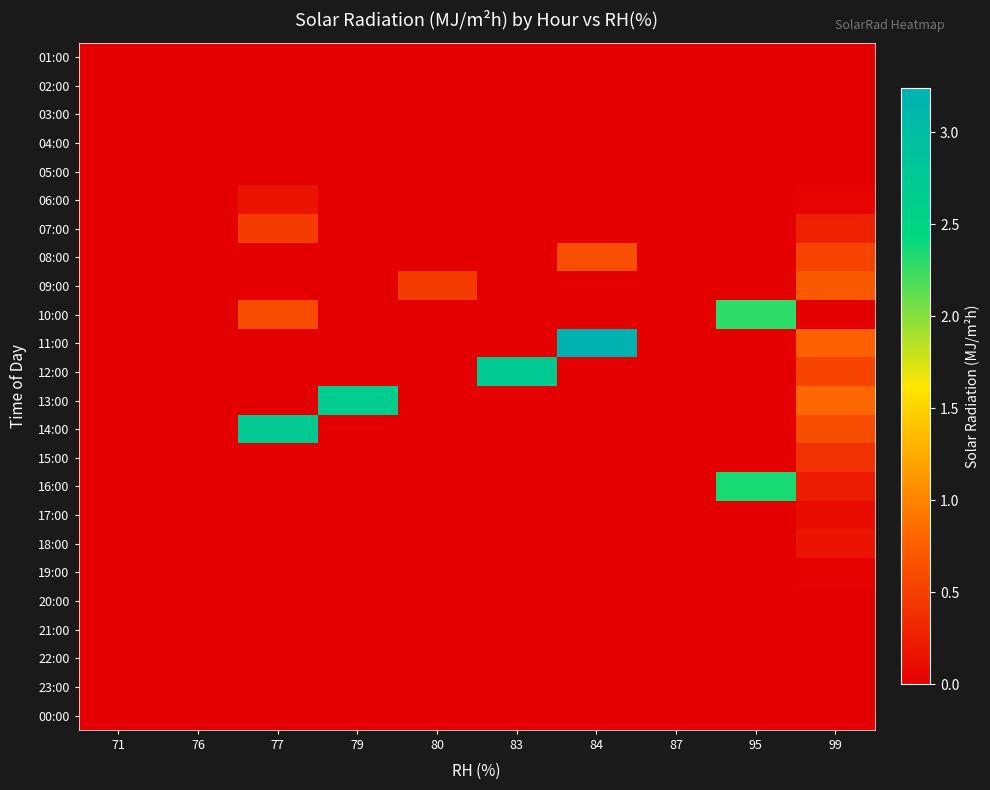

Reading right to left, transcribe all the data shown in this chart.

01:00: 99=0.0	95=0.0	87=0.0	84=0.0	83=0.0	80=0.0	79=0.0	77=0.0	76=0.0	71=0.0
02:00: 99=0.0	95=0.0	87=0.0	84=0.0	83=0.0	80=0.0	79=0.0	77=0.0	76=0.0	71=0.0
03:00: 99=0.0	95=0.0	87=0.0	84=0.0	83=0.0	80=0.0	79=0.0	77=0.0	76=0.0	71=0.0
04:00: 99=0.0	95=0.0	87=0.0	84=0.0	83=0.0	80=0.0	79=0.0	77=0.0	76=0.0	71=0.0
05:00: 99=0.0	95=0.0	87=0.0	84=0.0	83=0.0	80=0.0	79=0.0	77=0.0	76=0.0	71=0.0
06:00: 99=0.0	95=0.0	87=0.0	84=0.0	83=0.0	80=0.0	79=0.0	77=0.2	76=0.0	71=0.0
07:00: 99=0.3	95=0.0	87=0.0	84=0.0	83=0.0	80=0.0	79=0.0	77=0.5	76=0.0	71=0.0
08:00: 99=0.6	95=0.0	87=0.0	84=0.6	83=0.0	80=0.0	79=0.0	77=0.0	76=0.0	71=0.0
09:00: 99=0.7	95=0.0	87=0.0	84=0.0	83=0.0	80=0.5	79=0.0	77=0.0	76=0.0	71=0.0
10:00: 99=0.0	95=2.3	87=0.0	84=0.0	83=0.0	80=0.0	79=0.0	77=0.6	76=0.0	71=0.0
11:00: 99=0.8	95=0.0	87=0.0	84=3.2	83=0.0	80=0.0	79=0.0	77=0.0	76=0.0	71=0.0
12:00: 99=0.5	95=0.0	87=0.0	84=0.0	83=2.7	80=0.0	79=0.0	77=0.0	76=0.0	71=0.0
13:00: 99=0.8	95=0.0	87=0.0	84=0.0	83=0.0	80=0.0	79=2.7	77=0.0	76=0.0	71=0.0
14:00: 99=0.6	95=0.0	87=0.0	84=0.0	83=0.0	80=0.0	79=0.0	77=2.7	76=0.0	71=0.0
15:00: 99=0.4	95=0.0	87=0.0	84=0.0	83=0.0	80=0.0	79=0.0	77=0.0	76=0.0	71=0.0
16:00: 99=0.2	95=2.4	87=0.0	84=0.0	83=0.0	80=0.0	79=0.0	77=0.0	76=0.0	71=0.0
17:00: 99=0.1	95=0.0	87=0.0	84=0.0	83=0.0	80=0.0	79=0.0	77=0.0	76=0.0	71=0.0
18:00: 99=0.2	95=0.0	87=0.0	84=0.0	83=0.0	80=0.0	79=0.0	77=0.0	76=0.0	71=0.0
19:00: 99=0.0	95=0.0	87=0.0	84=0.0	83=0.0	80=0.0	79=0.0	77=0.0	76=0.0	71=0.0
20:00: 99=0.0	95=0.0	87=0.0	84=0.0	83=0.0	80=0.0	79=0.0	77=0.0	76=0.0	71=0.0
21:00: 99=0.0	95=0.0	87=0.0	84=0.0	83=0.0	80=0.0	79=0.0	77=0.0	76=0.0	71=0.0
22:00: 99=0.0	95=0.0	87=0.0	84=0.0	83=0.0	80=0.0	79=0.0	77=0.0	76=0.0	71=0.0
23:00: 99=0.0	95=0.0	87=0.0	84=0.0	83=0.0	80=0.0	79=0.0	77=0.0	76=0.0	71=0.0
00:00: 99=0.0	95=0.0	87=0.0	84=0.0	83=0.0	80=0.0	79=0.0	77=0.0	76=0.0	71=0.0